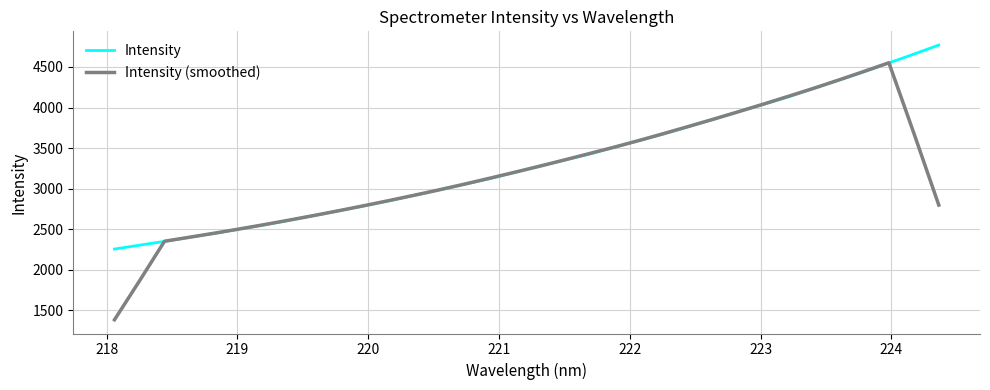

Which series has the largest range (max minus min)?

Intensity (smoothed)